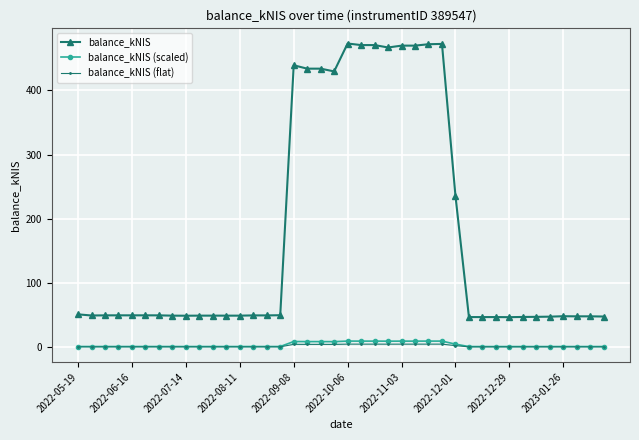

True or false: balance_kNIS and balance_kNIS (scaled) intersect in this chart.

False